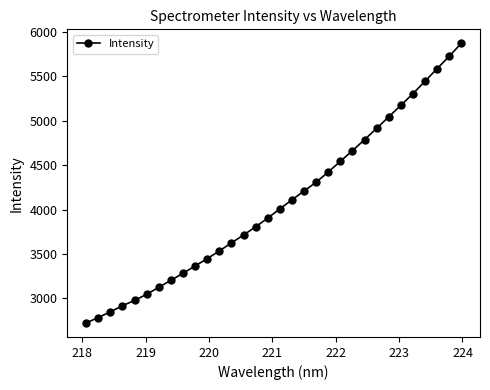

True or false: the data has more than 0 interior local peaks.

False